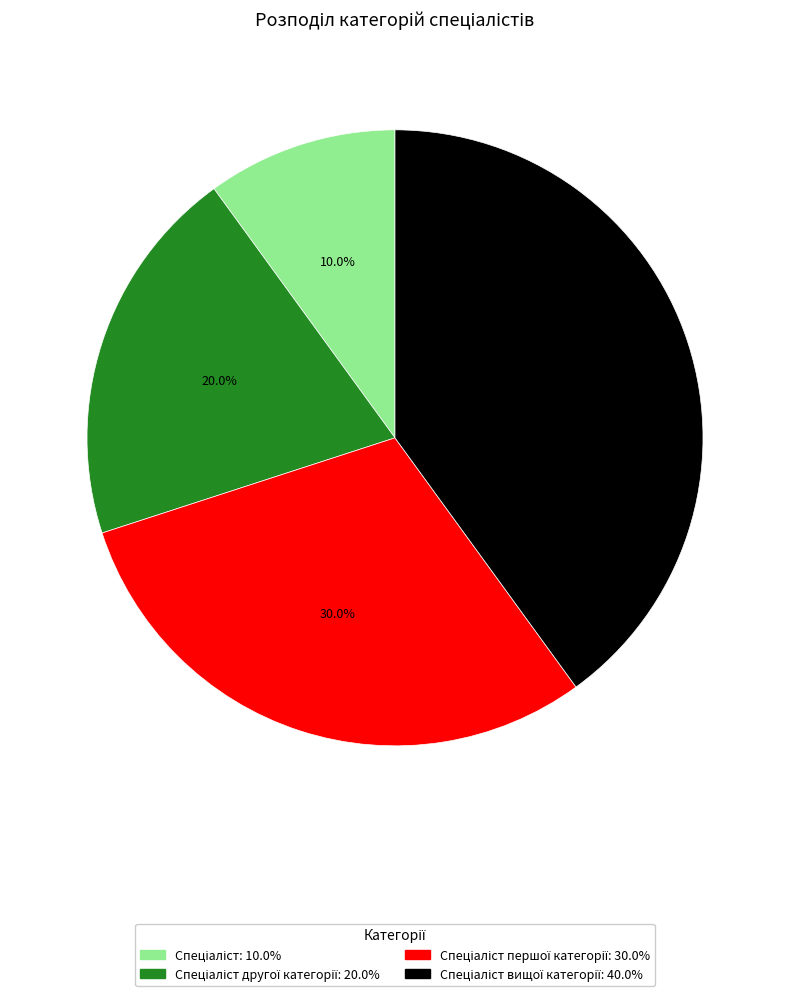

Is there any slice that represents more than half of the pie?

No